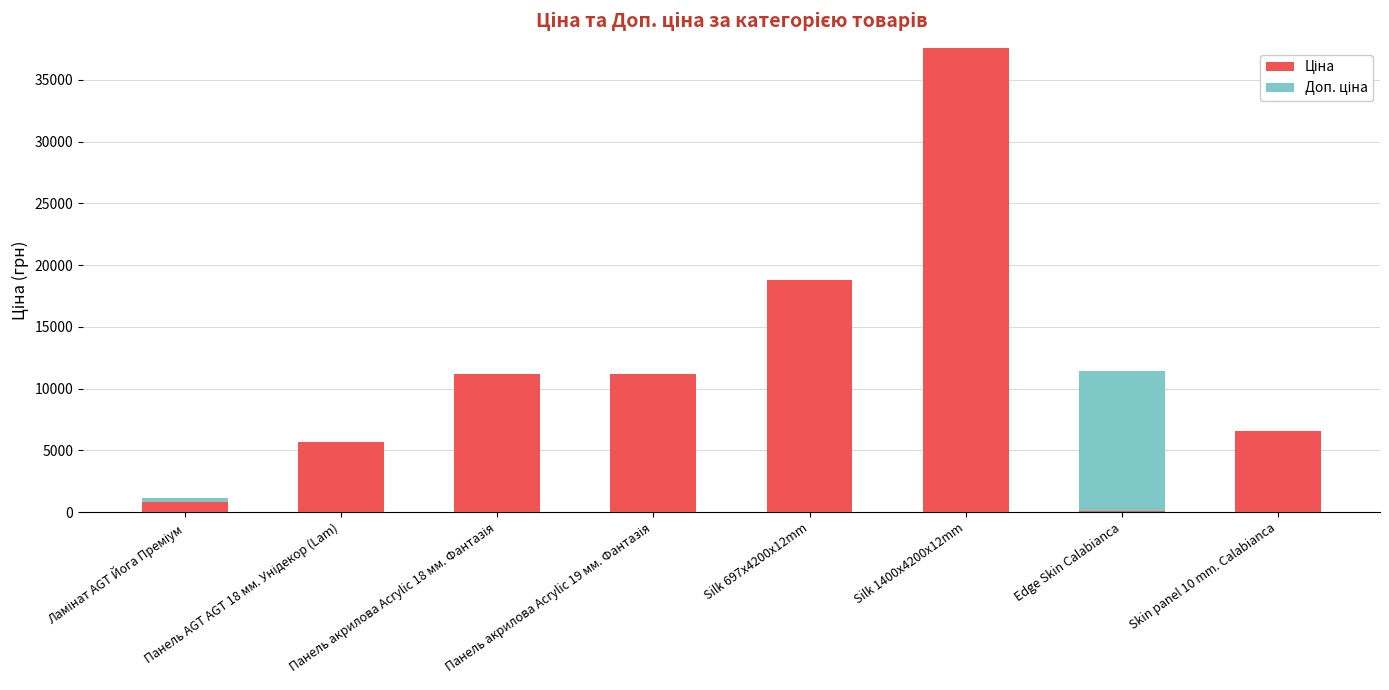

At which category is the sum across all series the highest?

Silk 1400x4200x12mm